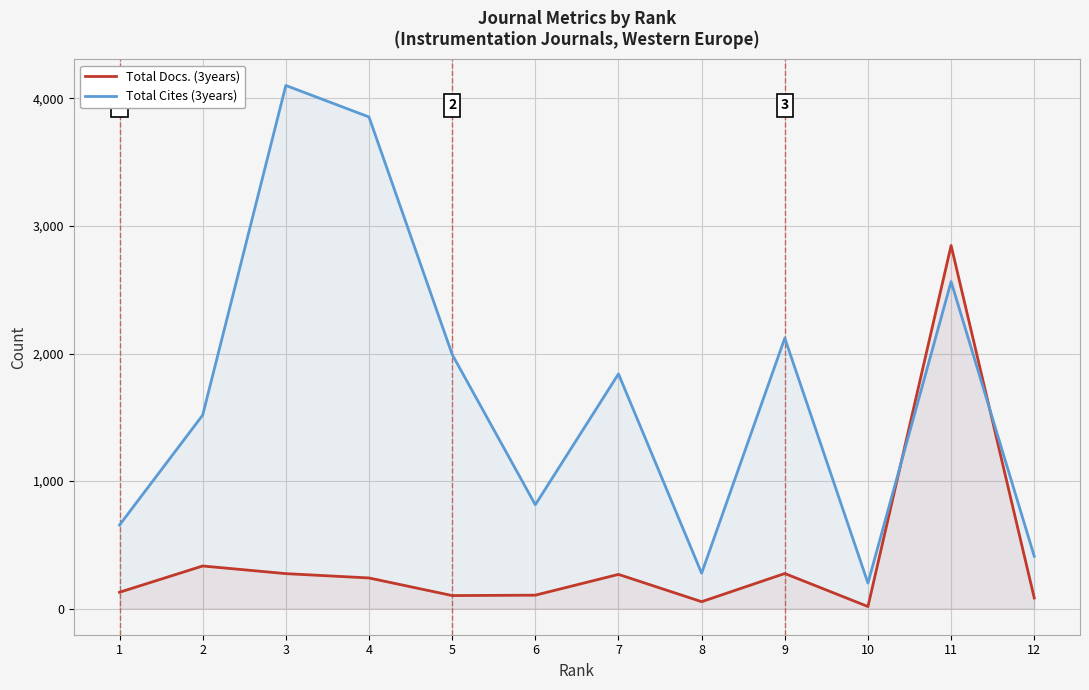

Rank the series at 5 from lowest to highest value.

Total Docs. (3years), Total Cites (3years)